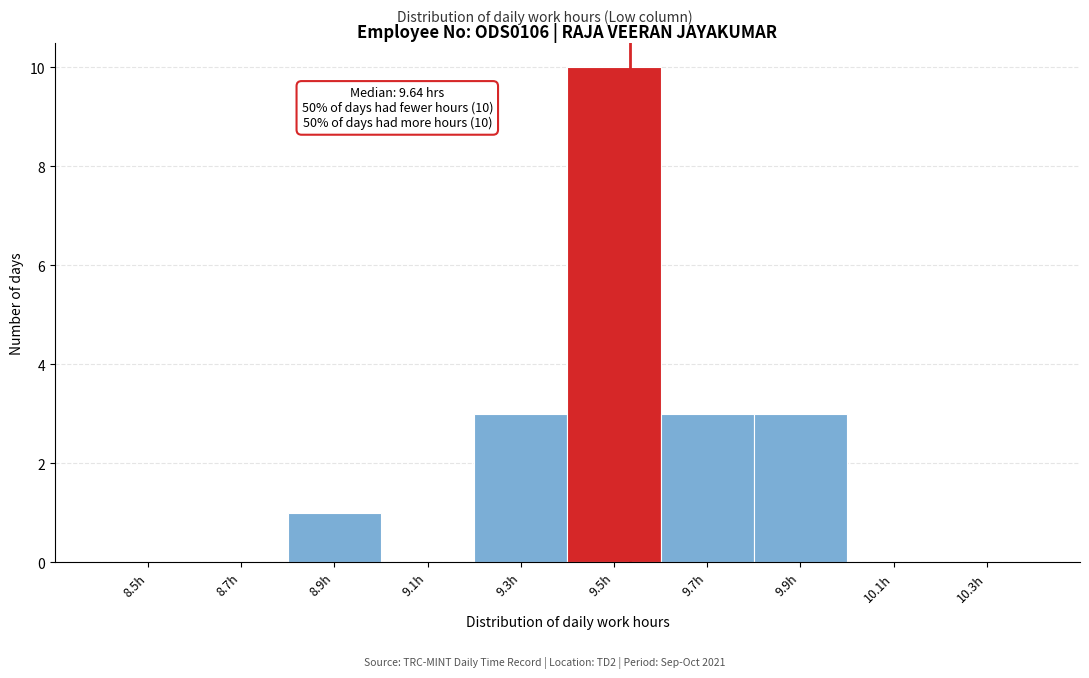

Reading left to right, list all the values displayed in this chart.

8.5h=0	8.7h=0	8.9h=1	9.1h=0	9.3h=3	9.5h=10	9.7h=3	9.9h=3	10.1h=0	10.3h=0